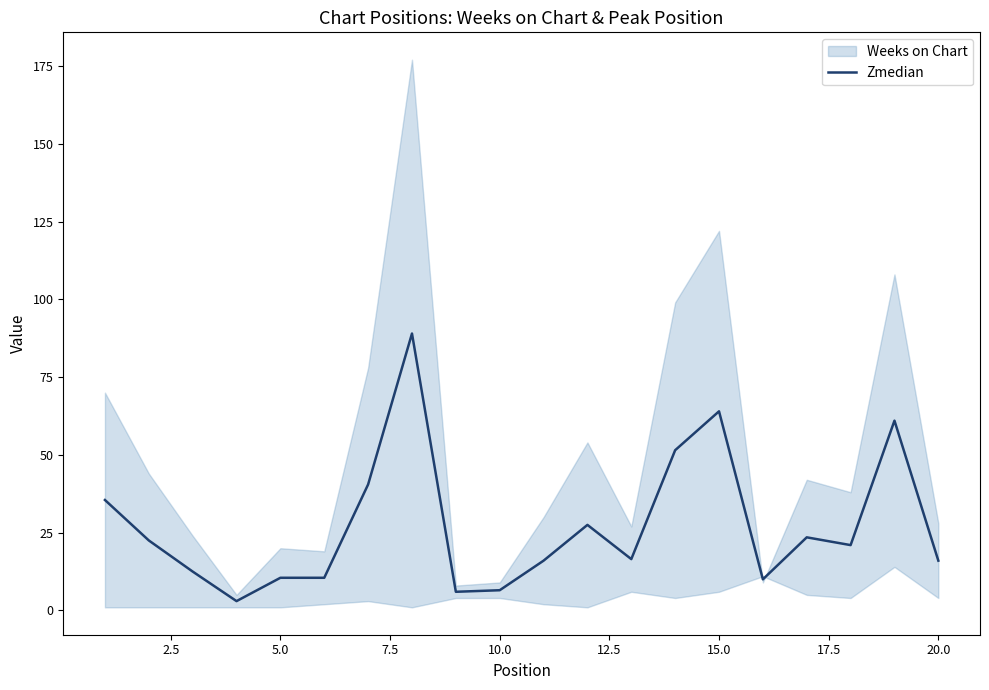

The Zmedian series shows 6.5 at 10.0. True or false?

True